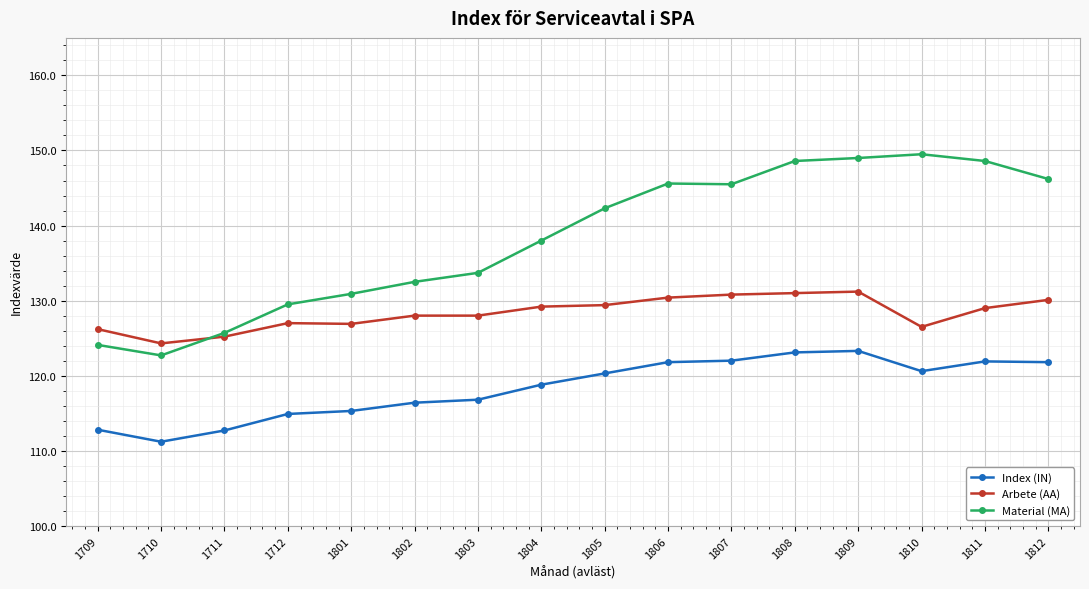

True or false: Material (MA) and Arbete (AA) cross at least once.

True